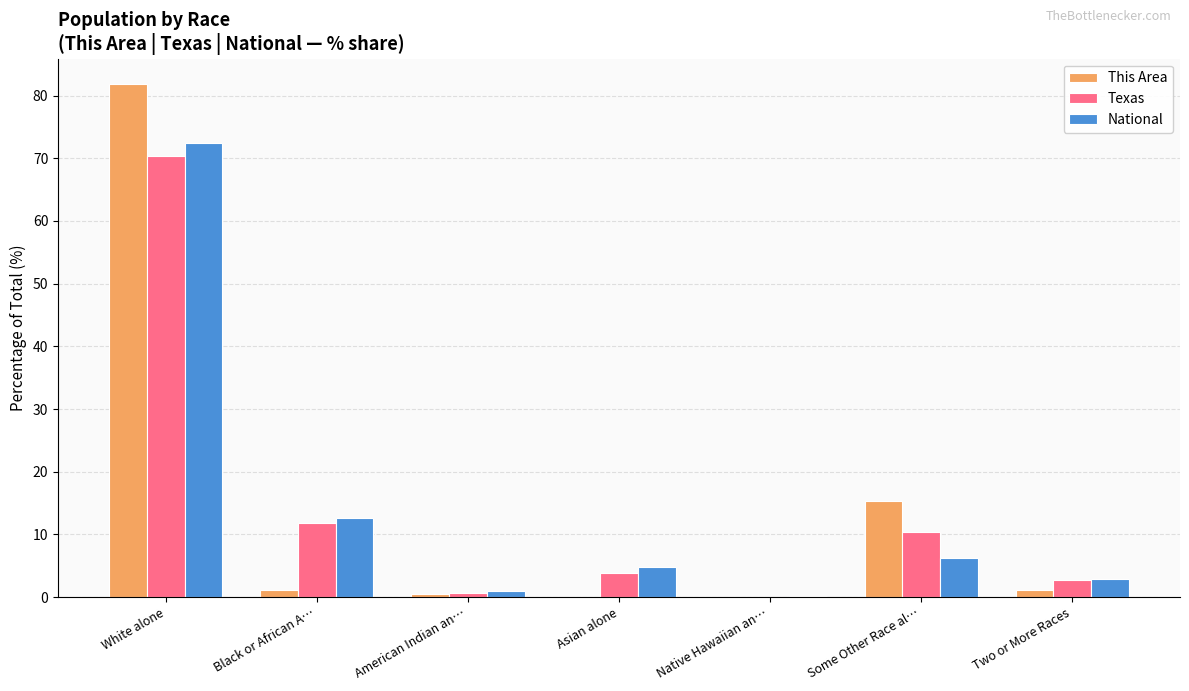

The Texas series shows 3.8 at Asian alone. True or false?

True